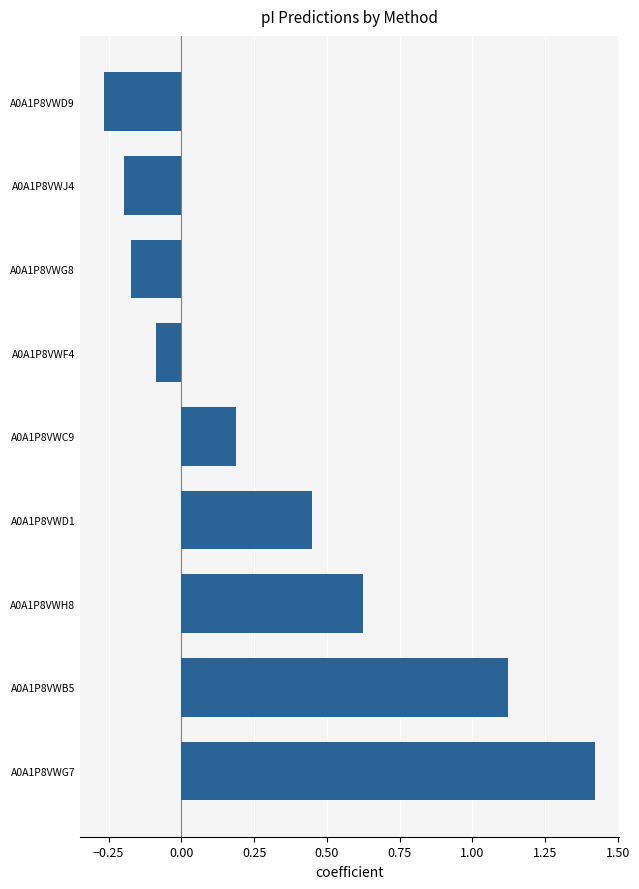

How many values are below zero?

4